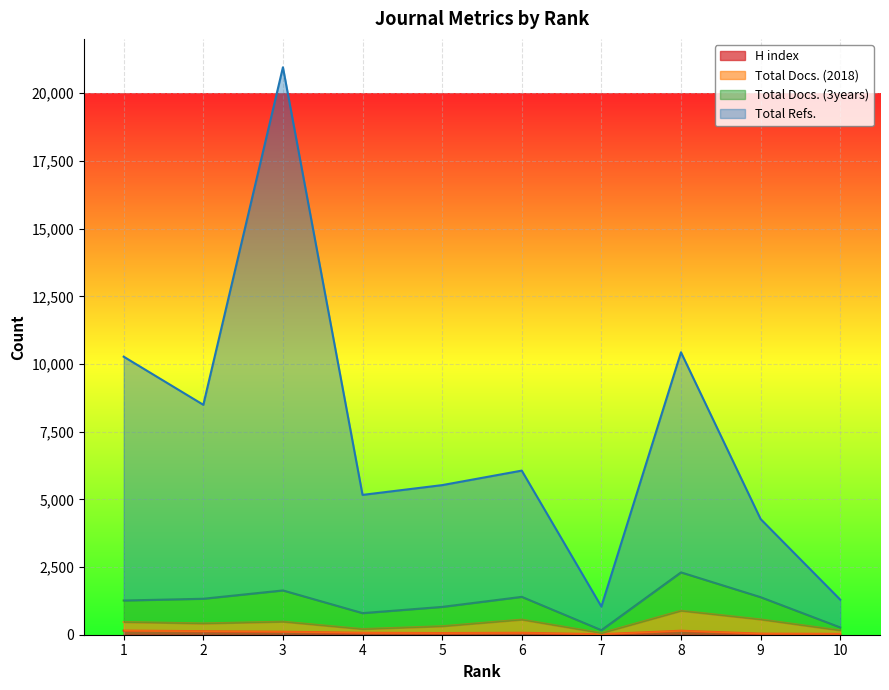

What is the value of the Total Docs. (2018) point at the 2nd from the left?

416